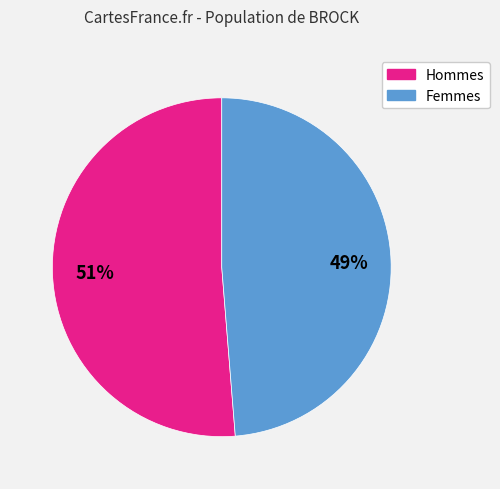

Is there any slice that represents more than half of the pie?

Yes